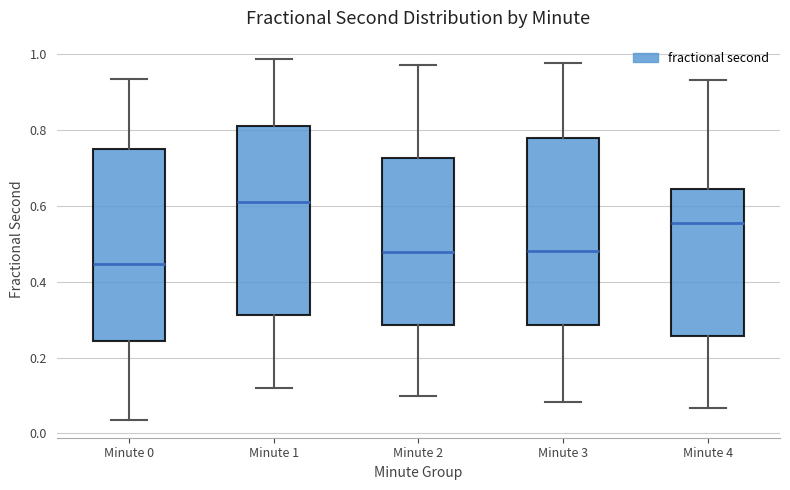

Which box's median line is the highest?

Minute 1